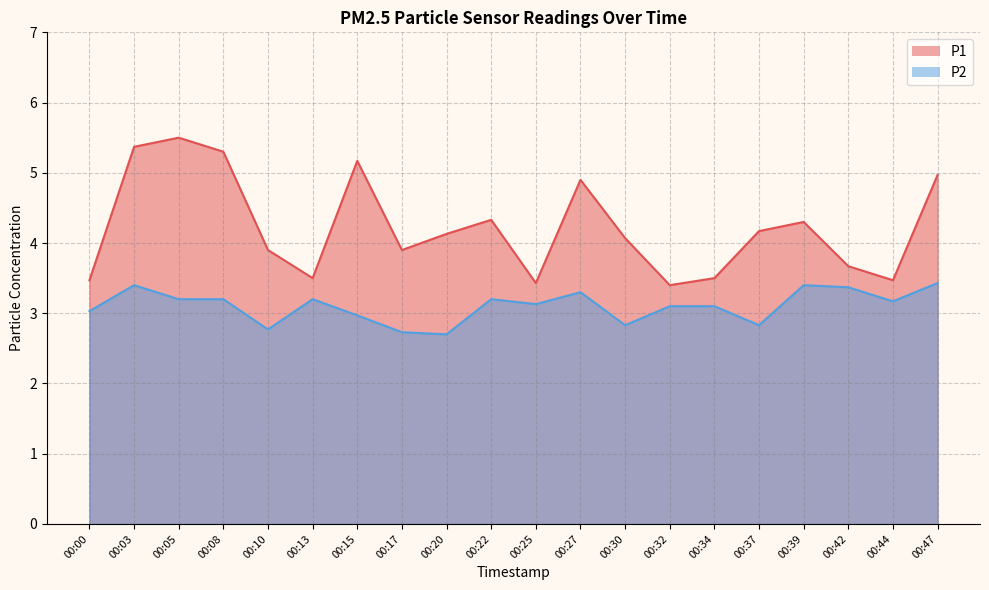

At which label does P1 reach its minimum?

00:32